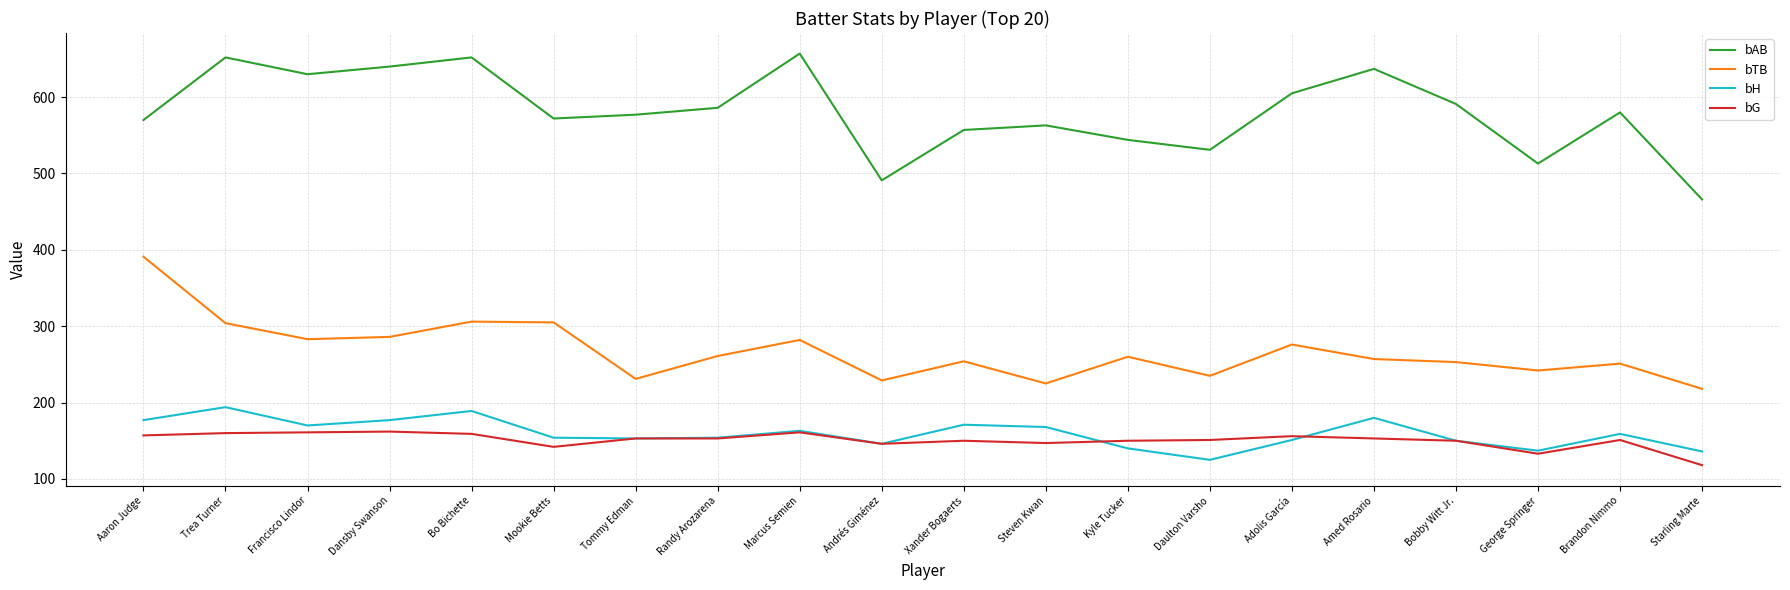

True or false: bAB has more than 2 points higher than both neighbors.

True